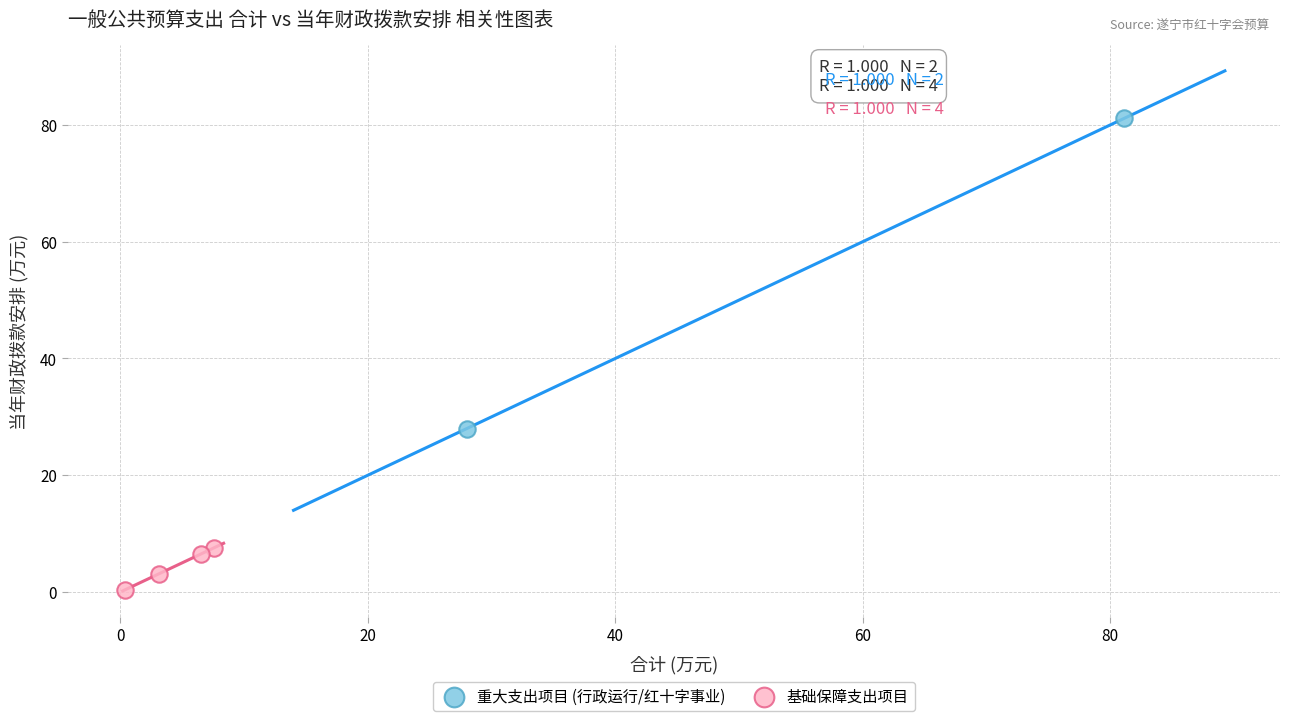

Which series contains the lowest Y value?

基础保障支出项目